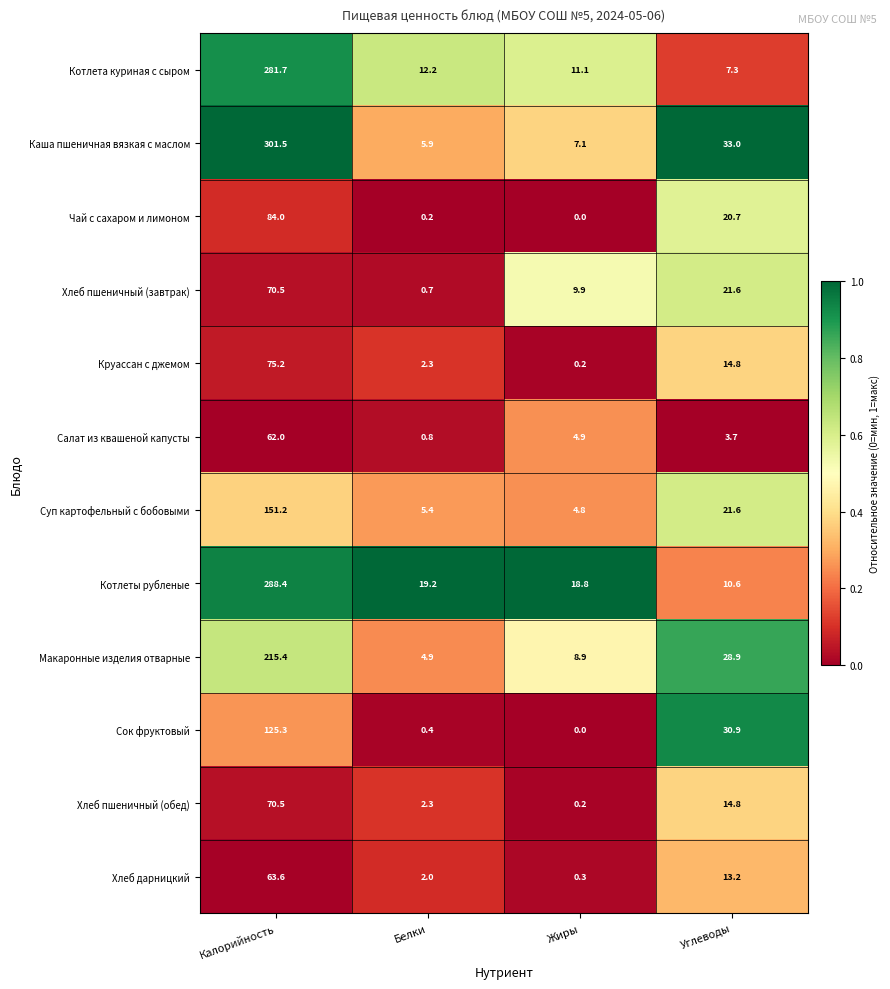

Where is Хлеб пшеничный (обед) nearest to the value 35?

Углеводы